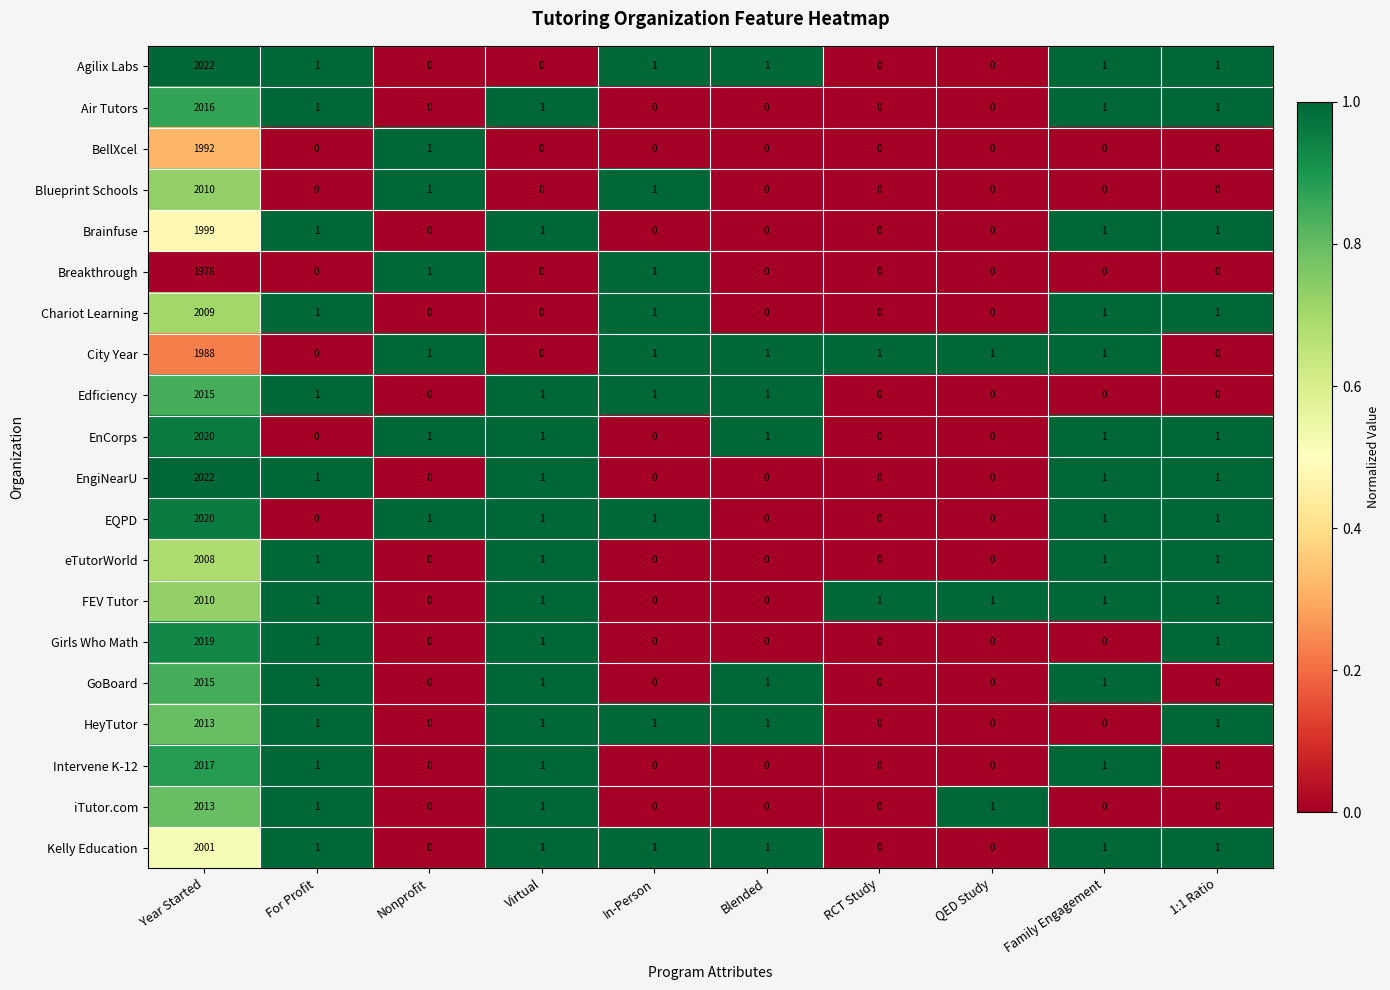

What is the greatest value displayed?

2022